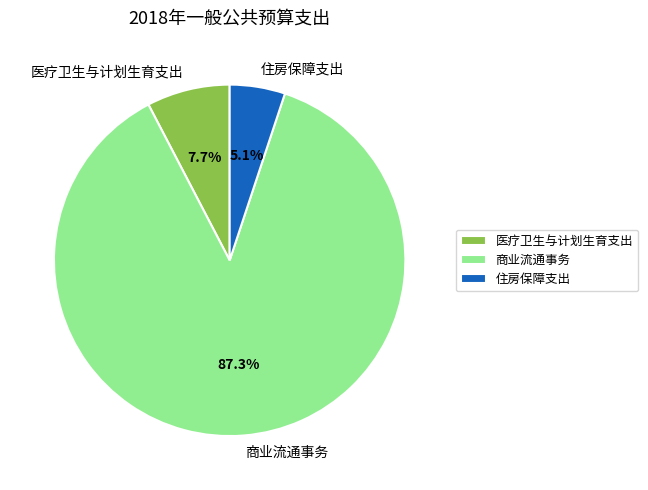

Do 住房保障支出 and 商业流通事务 together represent more than half of the pie?

Yes